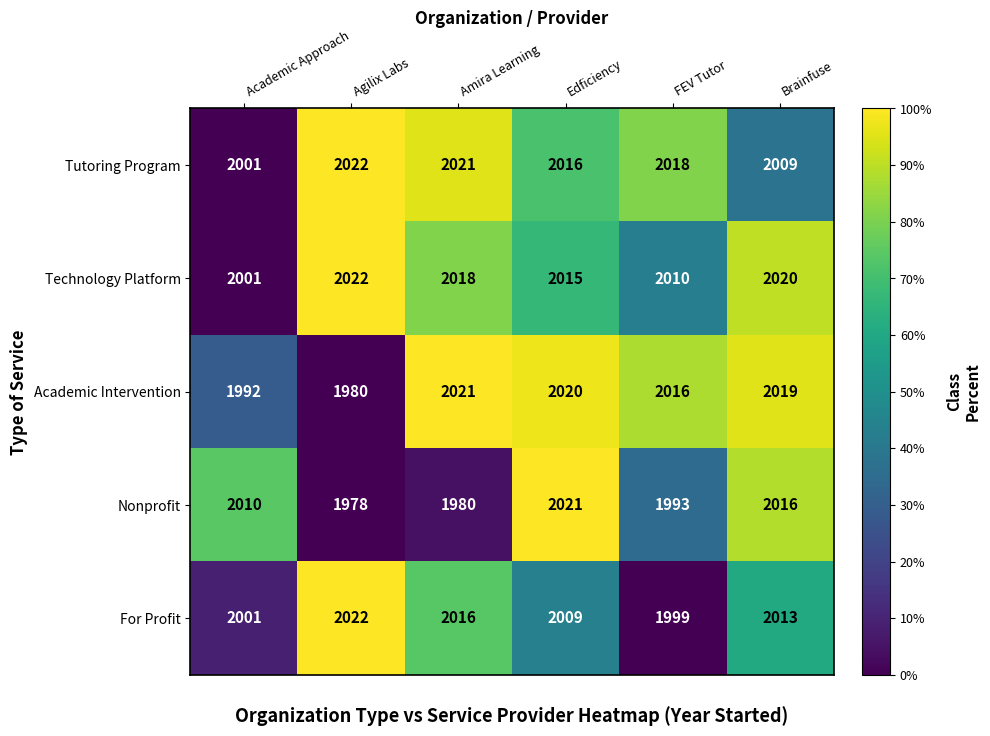

Which category has the highest value across all series?

Agilix Labs